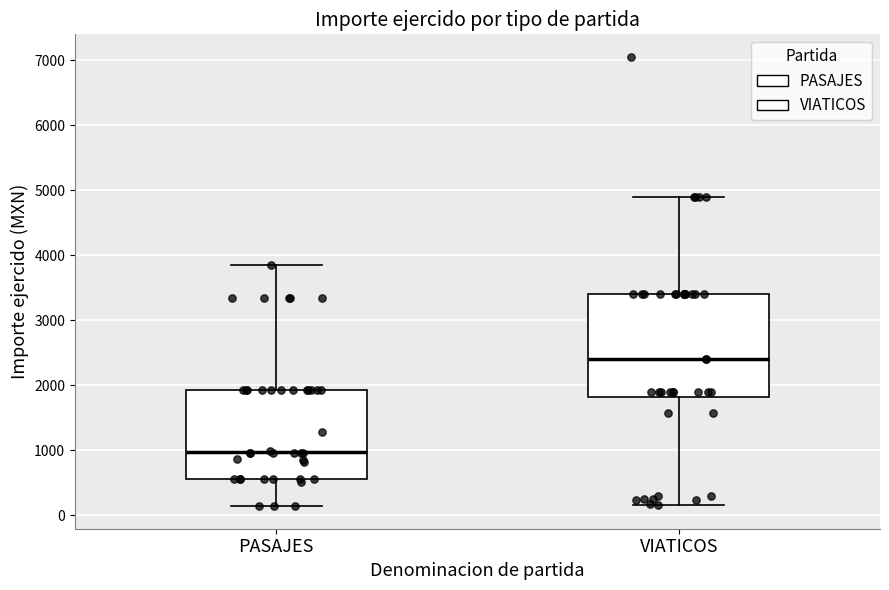

Where does the upper whisker of the box for PASAJES end on the y-axis? The values are not printed on the chart, so give them approximately, as read against the axis.

3900